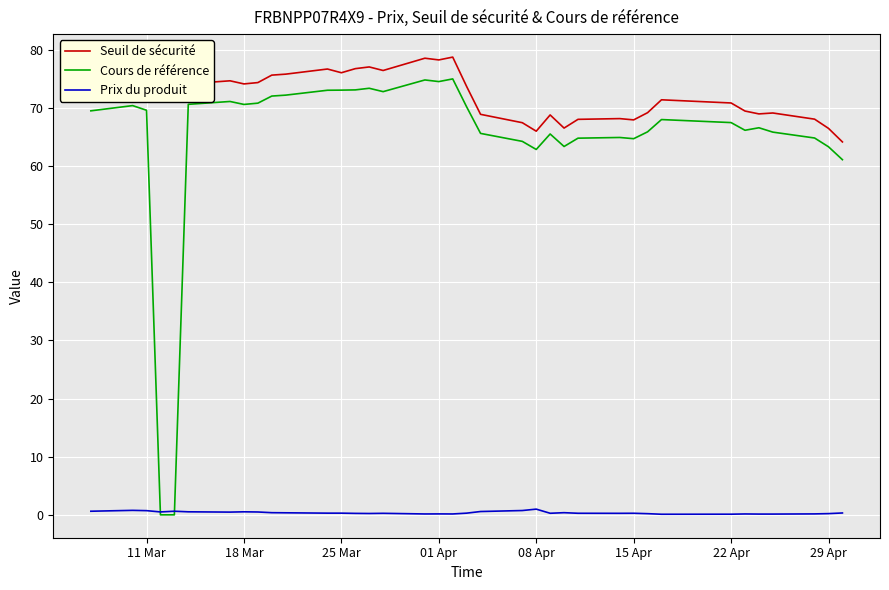

List the series in order of their peak value, lowest first.

Prix du produit, Cours de référence, Seuil de sécurité